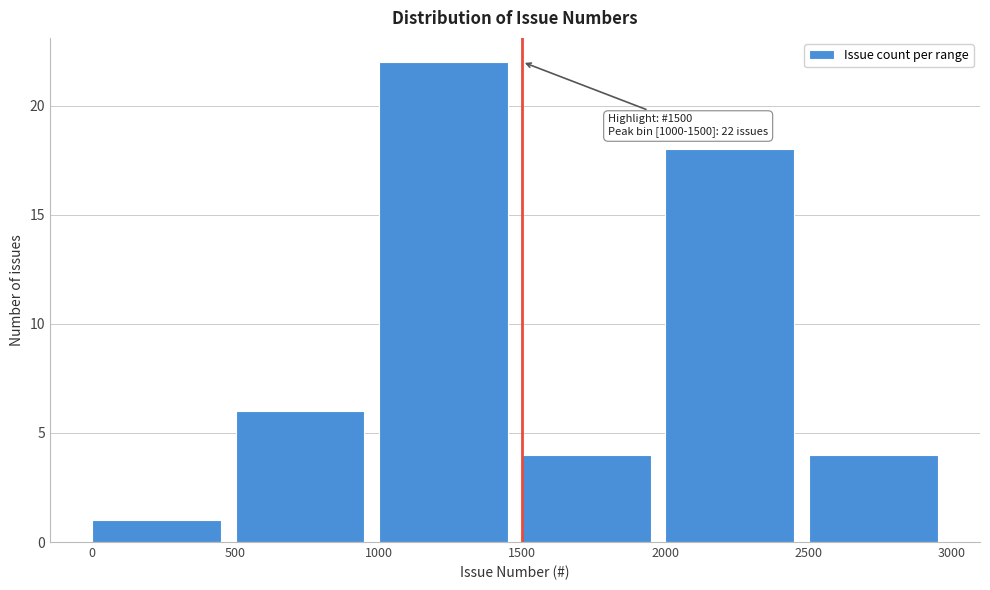

Over which range of the x-axis is the bar tallest?

1000 to 1500